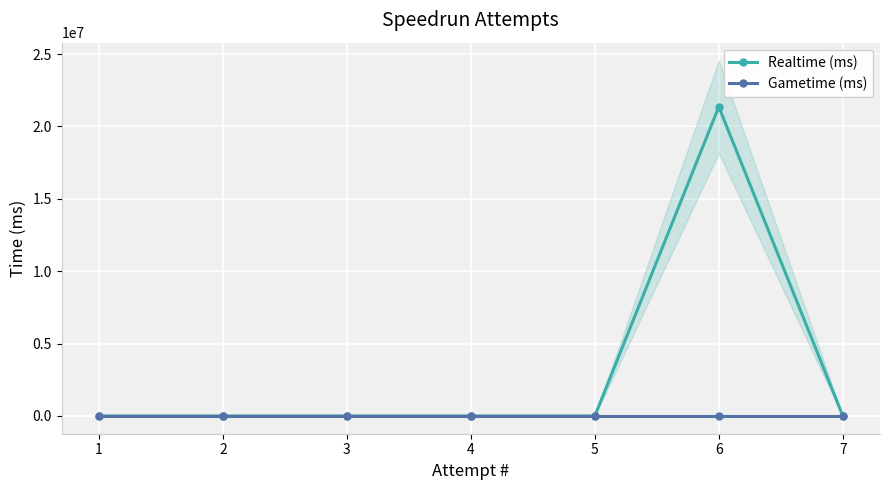

Which series changed the most between 6 and 4?

Realtime (ms)